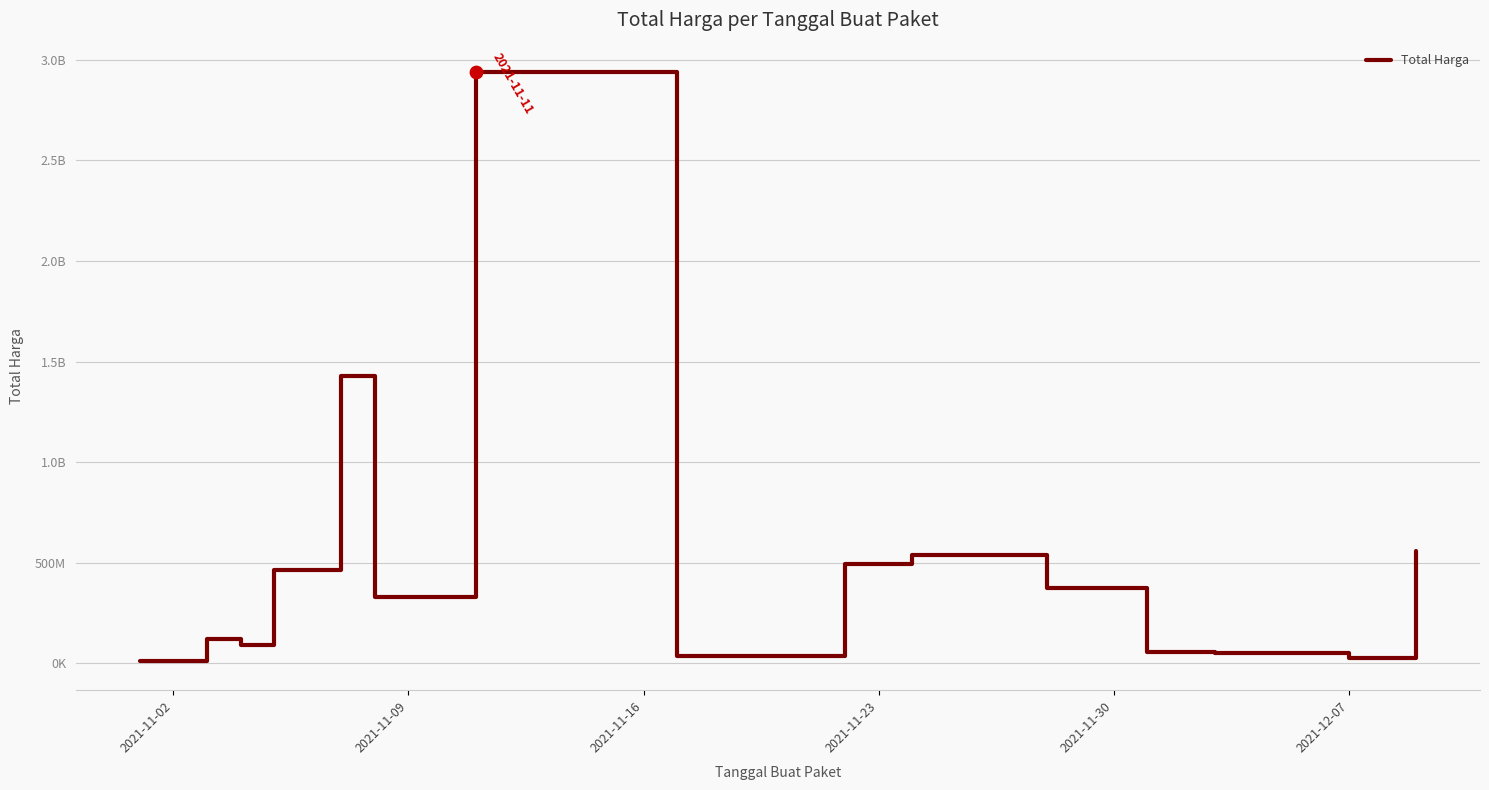

Is this an area chart (filled region under the line)?

No